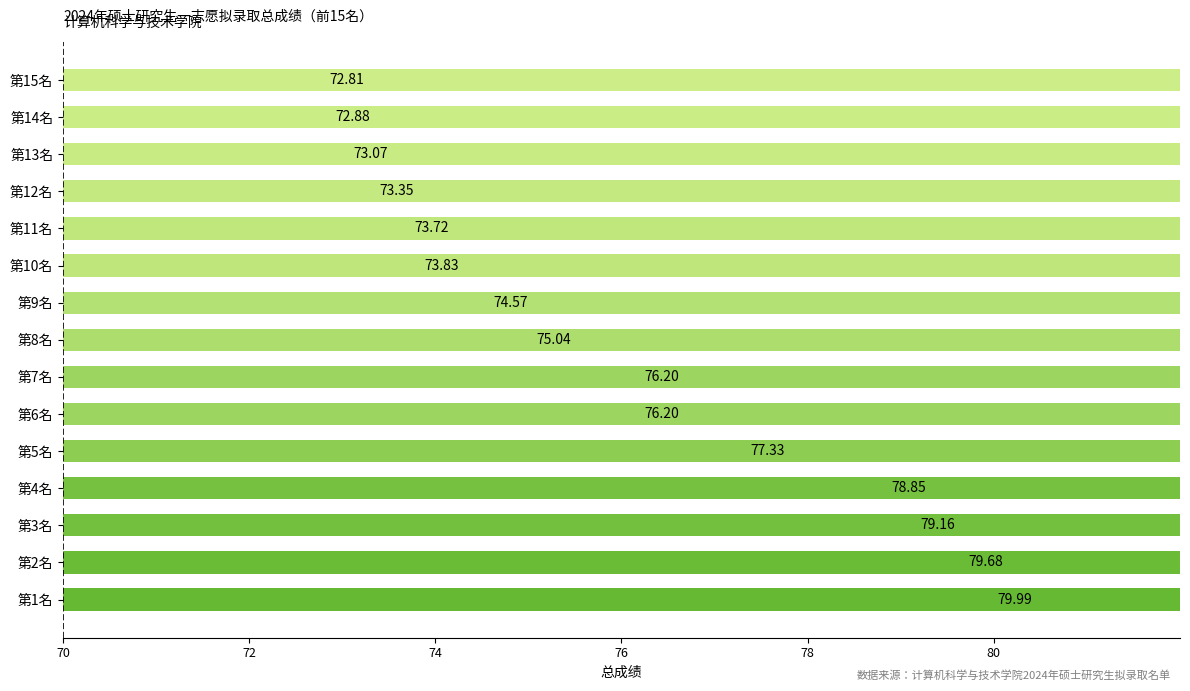

What position from the right is 第10名?

6